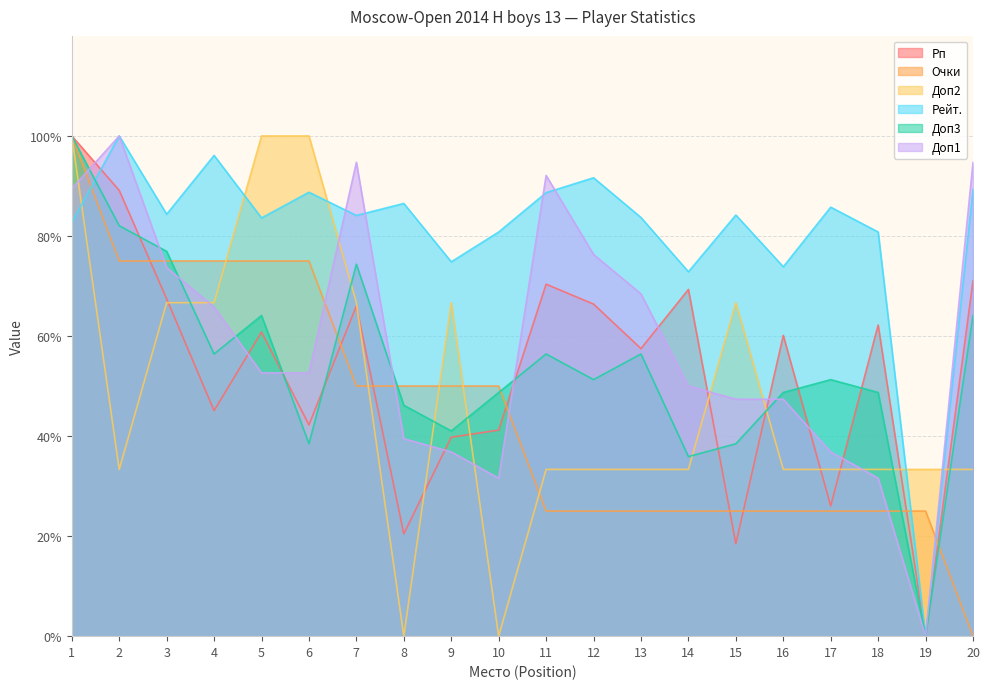

What is the difference between the second highest and minimum values in the Доп2 series?

100.0